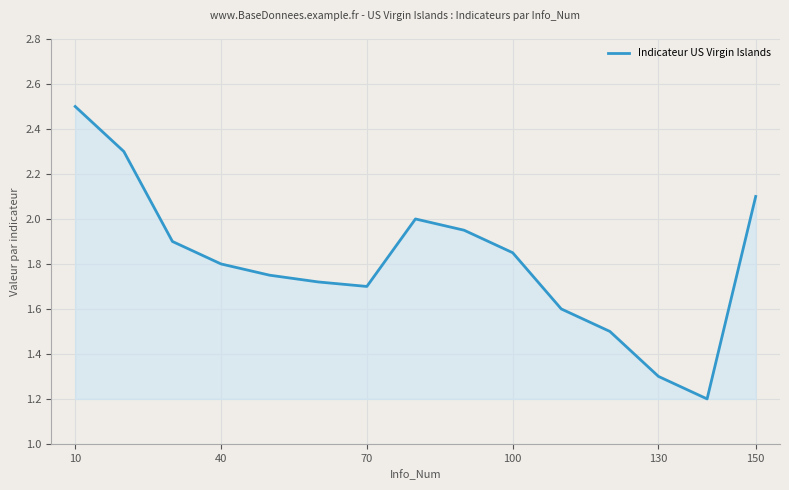

What is the minimum value shown in the chart?

1.2